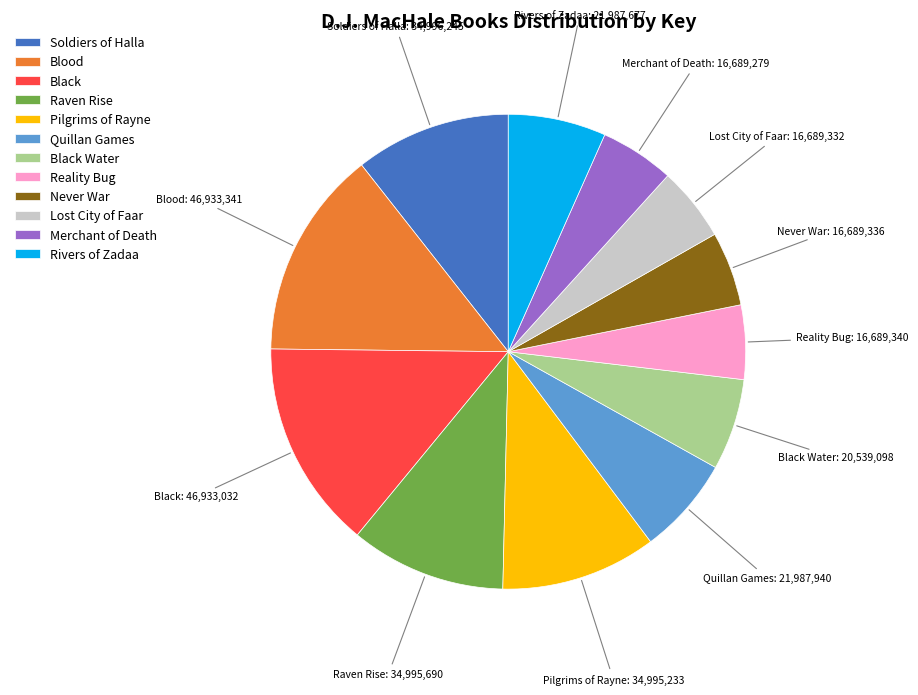

Is there any slice that represents more than half of the pie?

No